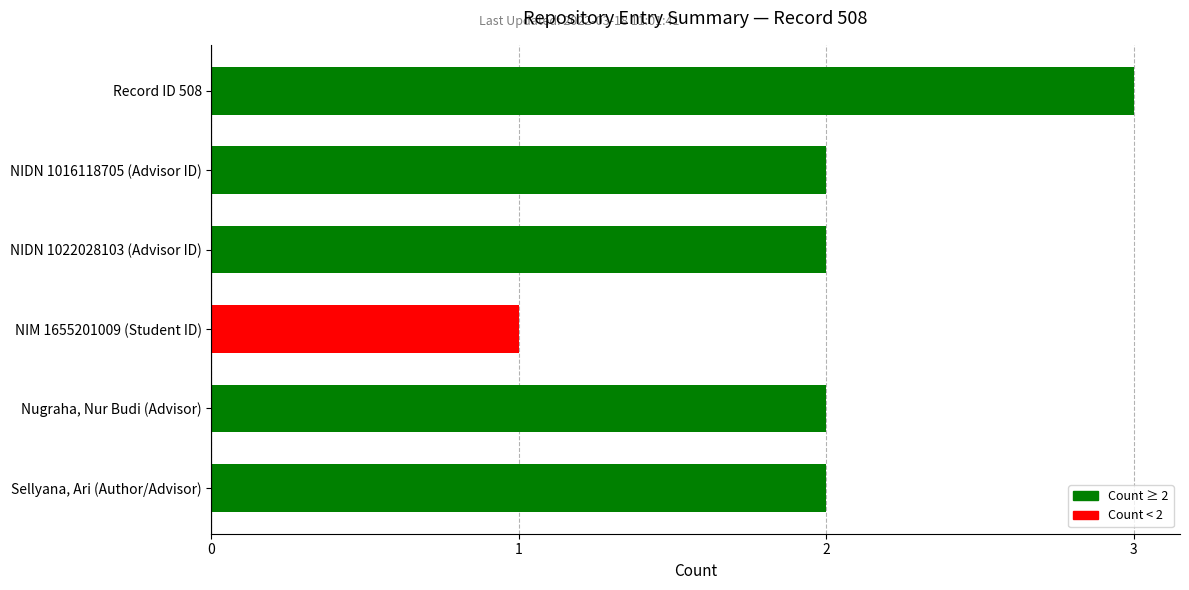

Which label corresponds to the largest value in the chart?

Record ID 508